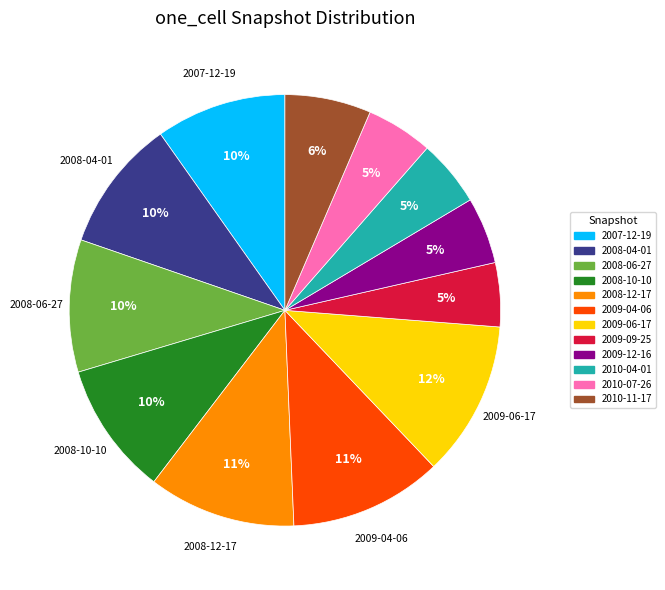

Between 2010-11-17 and 2008-12-17, which is larger?

2008-12-17